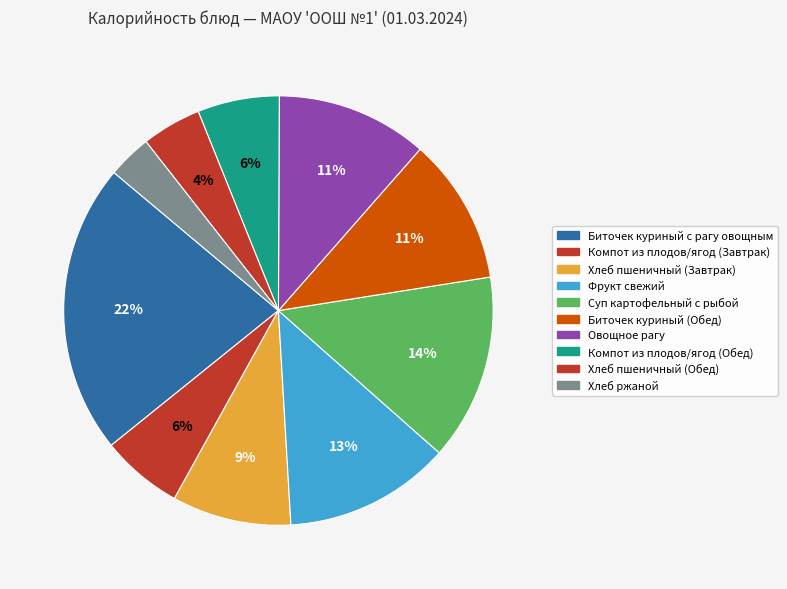

Rank the categories by value from lowest to highest.

Хлеб ржаной, Хлеб пшеничный (Обед), Компот из плодов/ягод (Завтрак), Компот из плодов/ягод (Обед), Хлеб пшеничный (Завтрак), Биточек куриный (Обед), Овощное рагу, Фрукт свежий, Суп картофельный с рыбой, Биточек куриный с рагу овощным